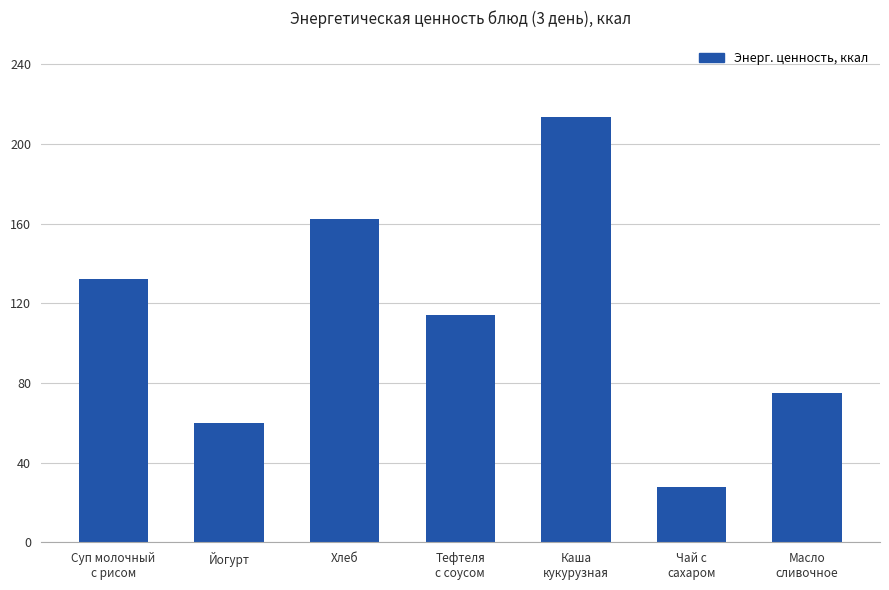

What is the label of the 7th bar from the right?

Суп молочный
с рисом